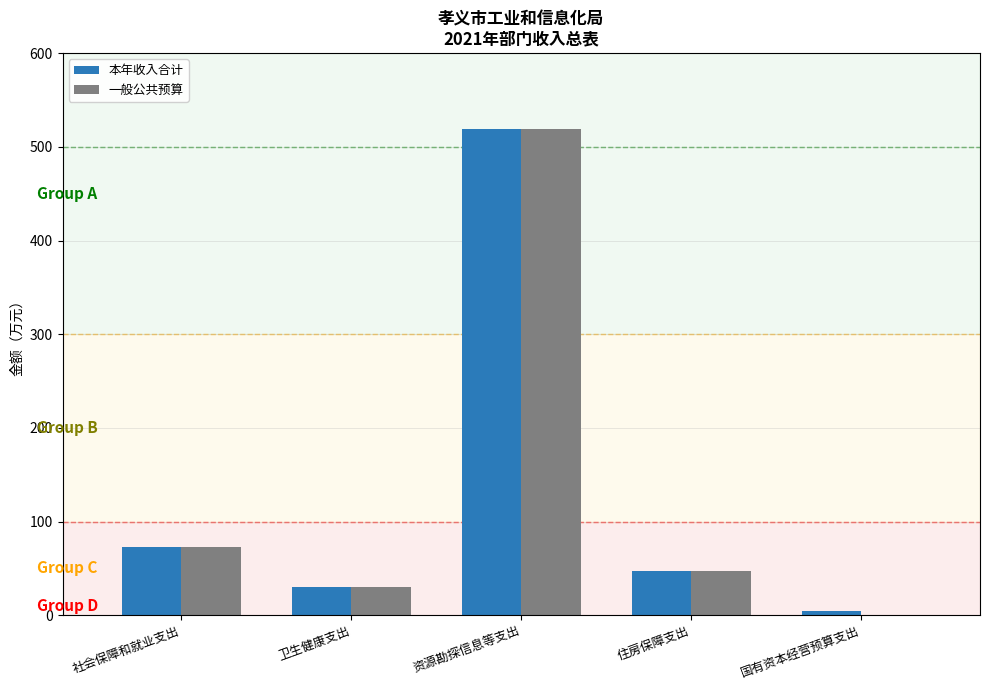

At which label does 本年收入合计 reach its peak?

资源勘探信息等支出